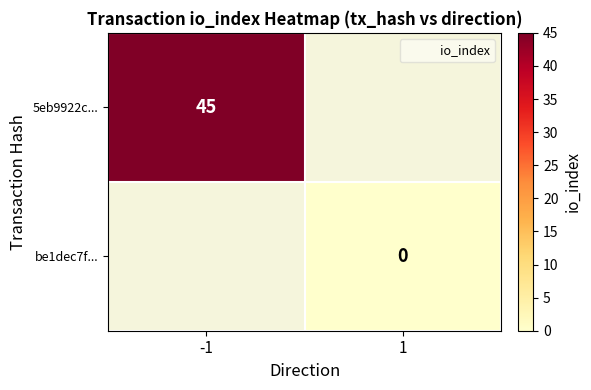

At -1, list the series in order from smallest to largest.

5eb9922c..., be1dec7f...